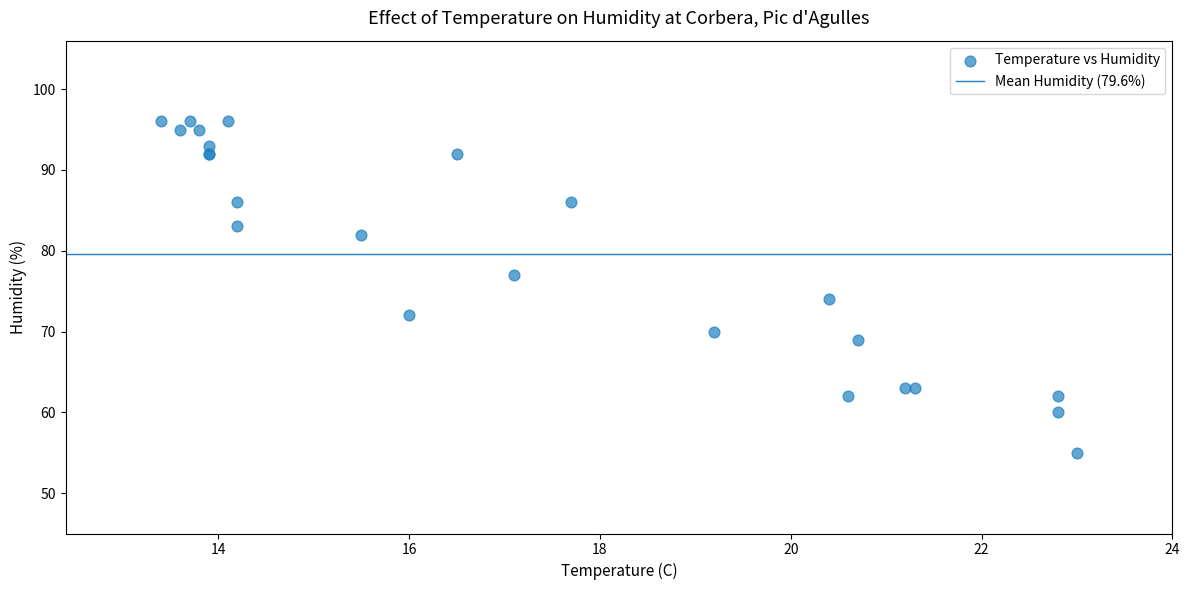

What Y value in the scatter plot is closest to 75?

74